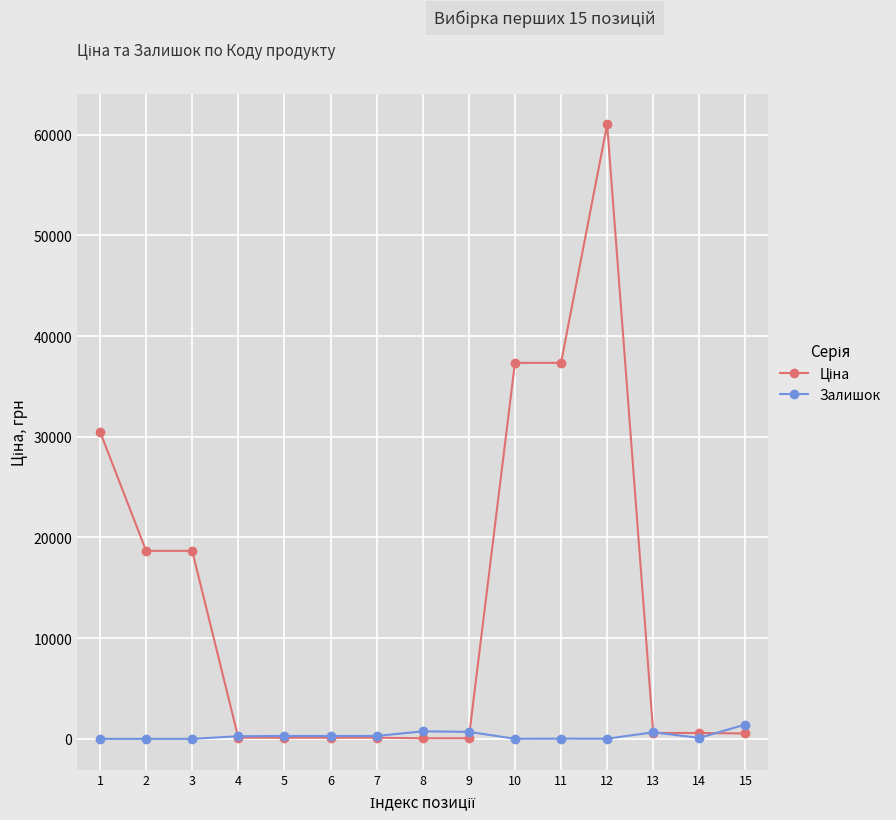

What is the spread (max minus min) of values at 2?

18671.5